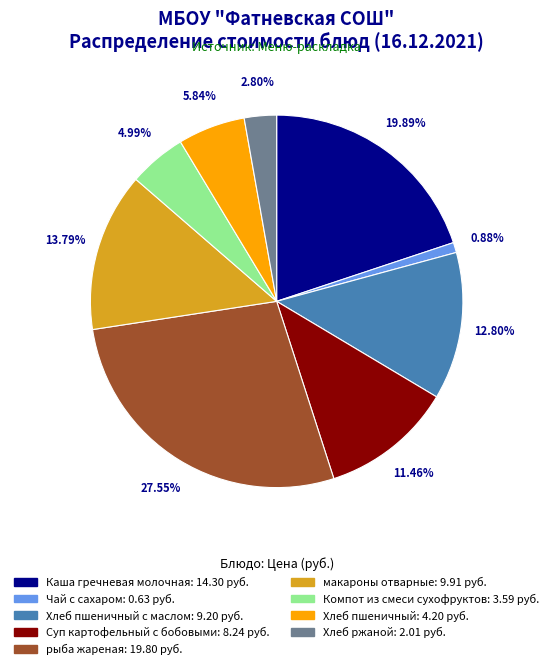

Rank the categories by value from lowest to highest.

Чай с сахаром, Хлеб ржаной, Компот из смеси сухофруктов, Хлеб пшеничный, Суп картофельный с бобовыми, Хлеб пшеничный с маслом, макароны отварные, Каша гречневая молочная, рыба жареная